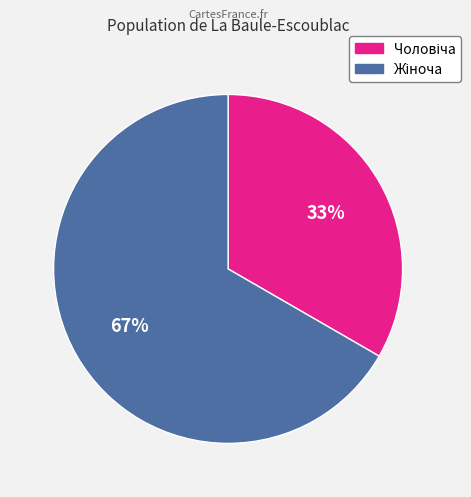

Is there a majority slice in this chart?

Yes